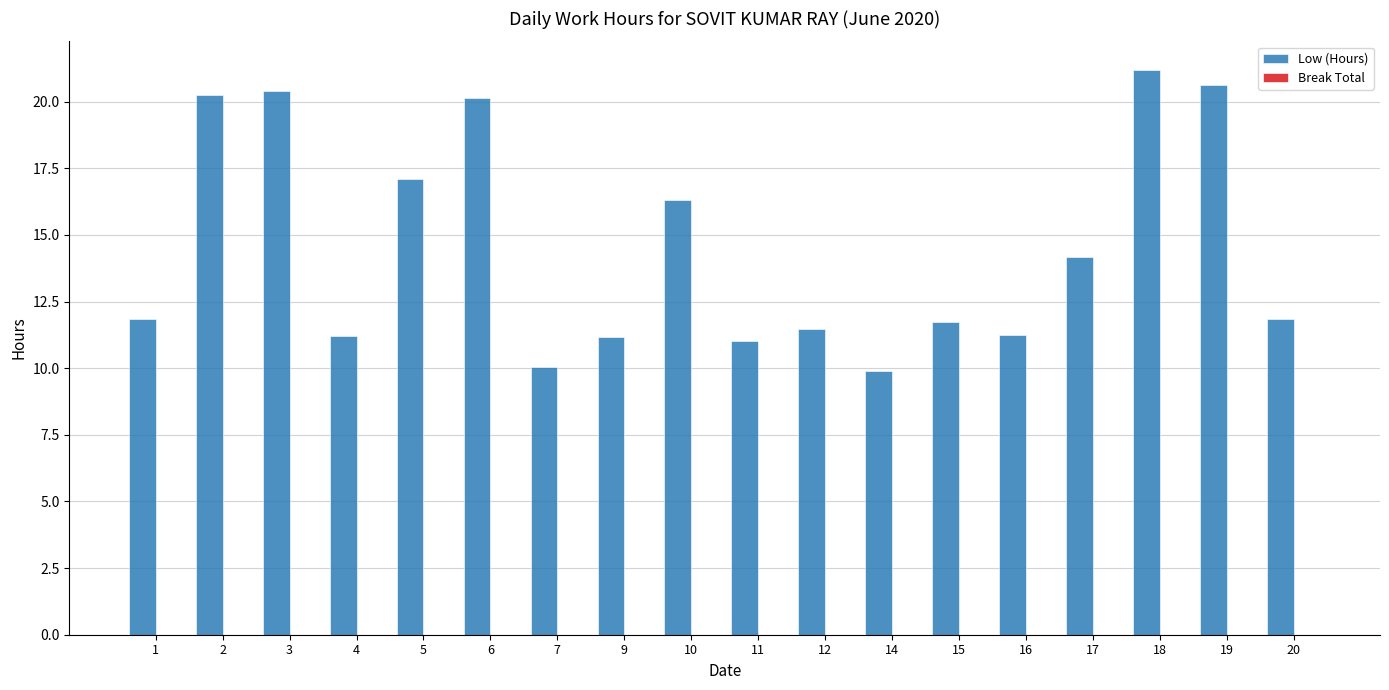

What is the average value?

14.5